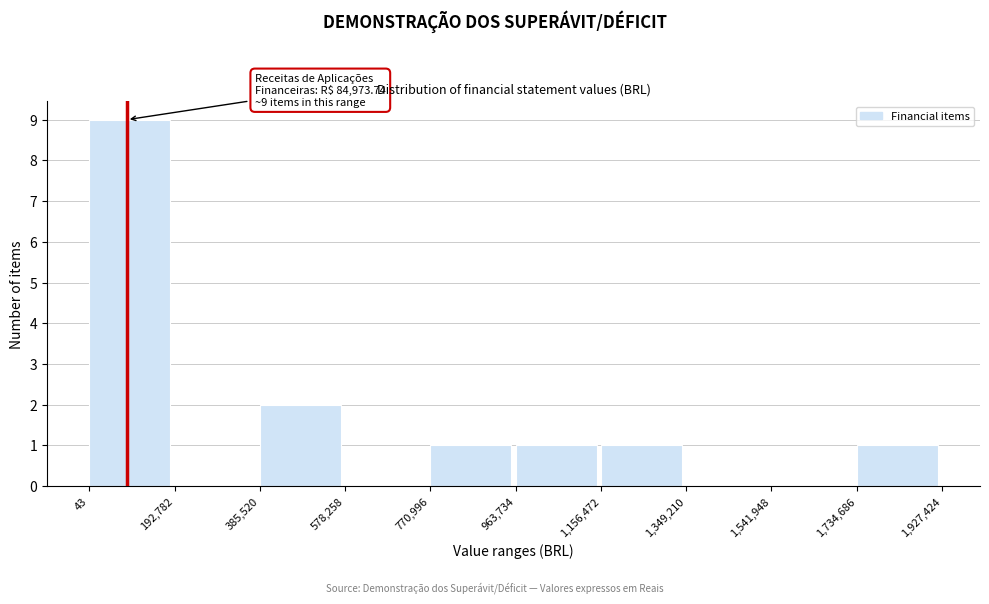

Which range on the x-axis has the tallest bar?

43 to 192,782